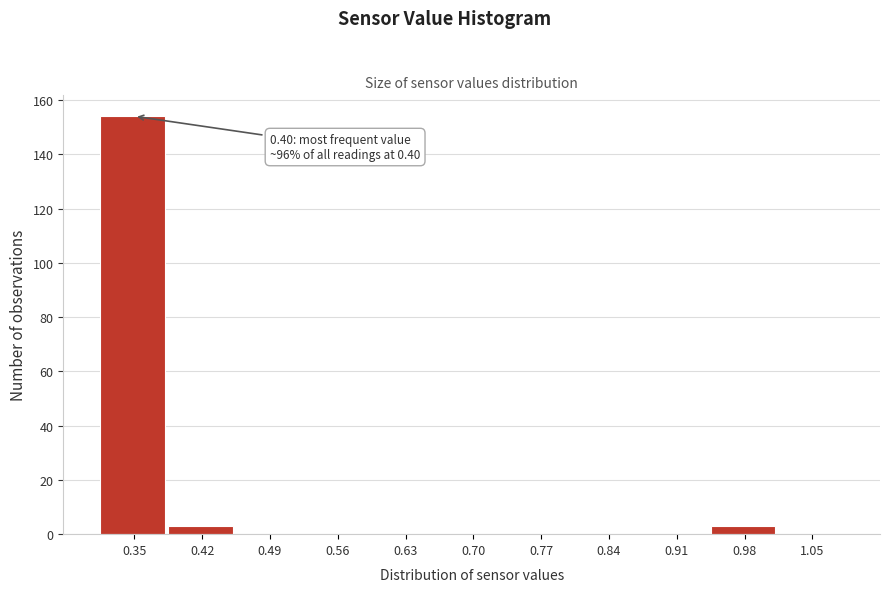

Reading left to right, what are all the values shown in this chart?

0.35=154	0.42=3	0.49=0	0.56=0	0.63=0	0.70=0	0.77=0	0.84=0	0.91=0	0.98=3	1.05=0